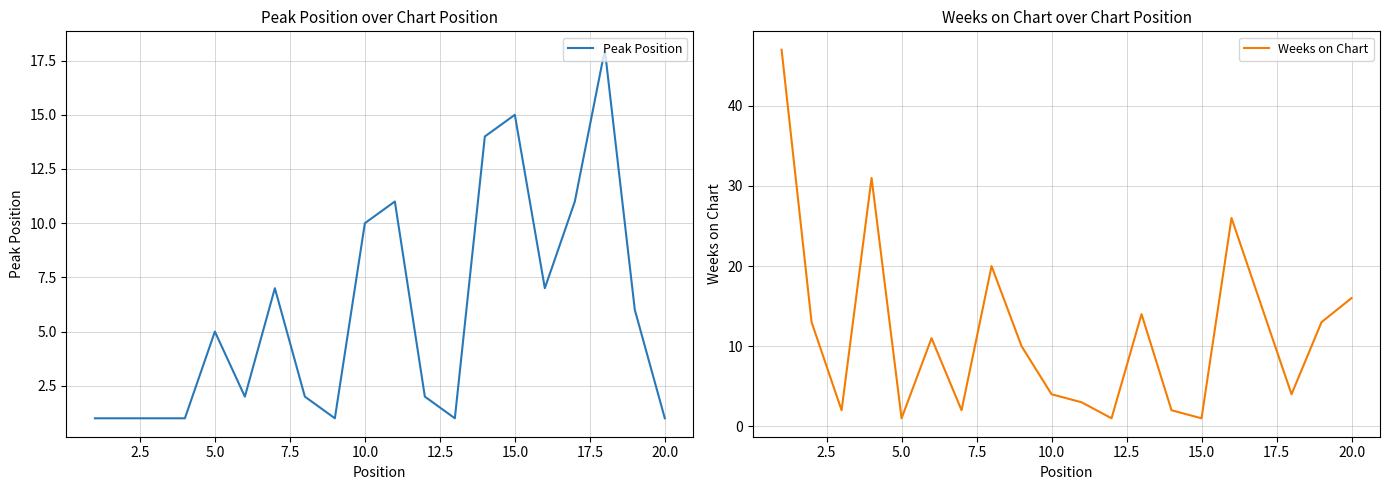

What are all the series names shown in the legend?

Peak Position, Weeks on Chart